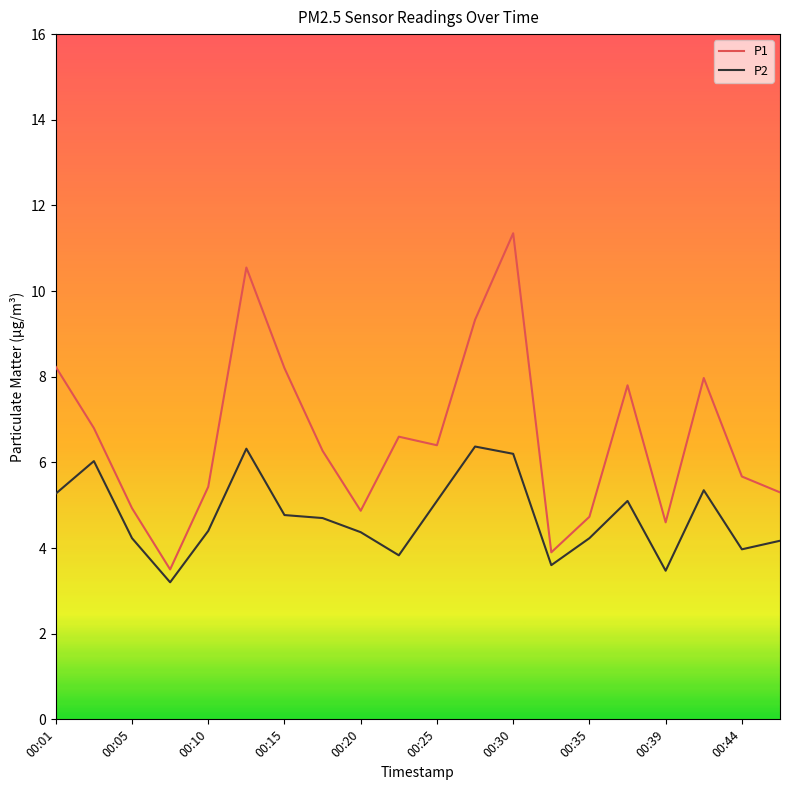

Which series has the largest total across all categories?

P1